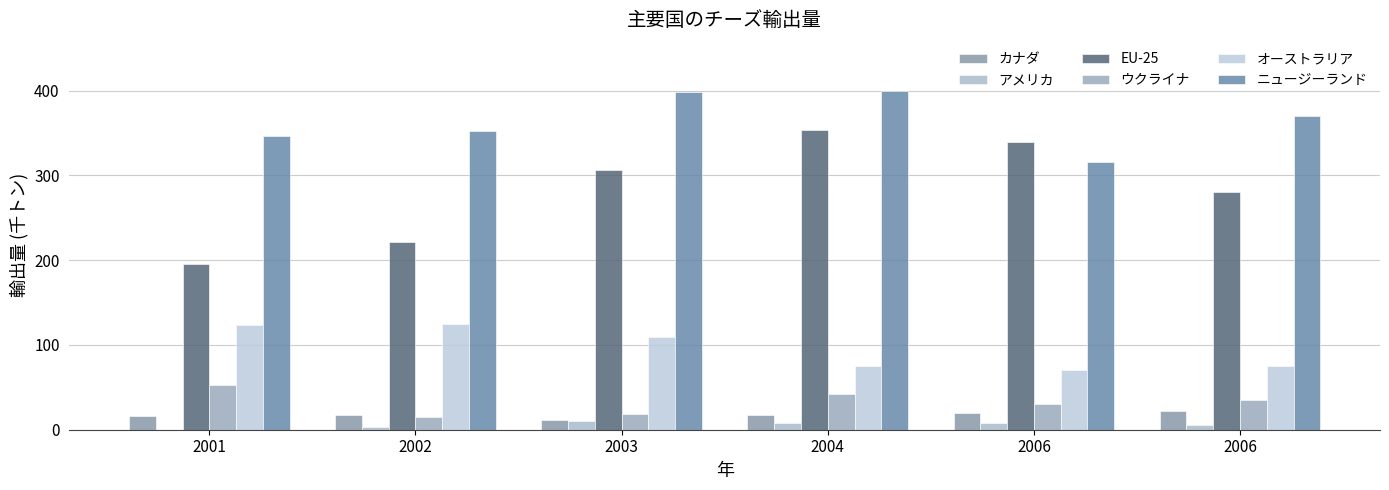

At which category is the sum across all series the highest?

2004